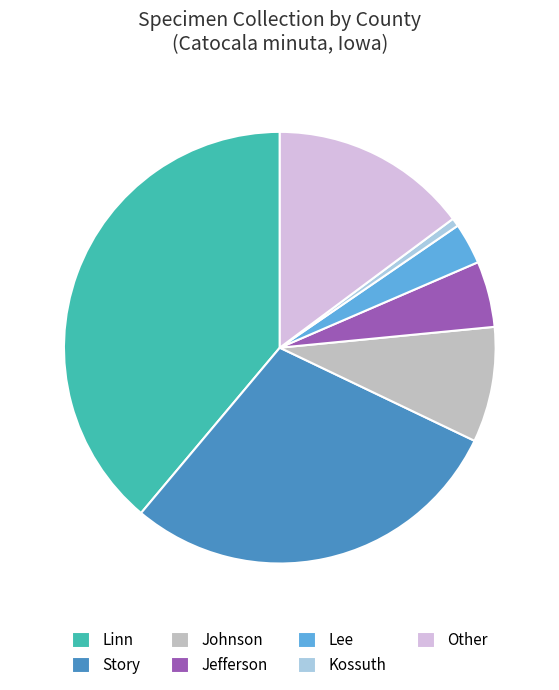

How many slices are in this pie chart?

7